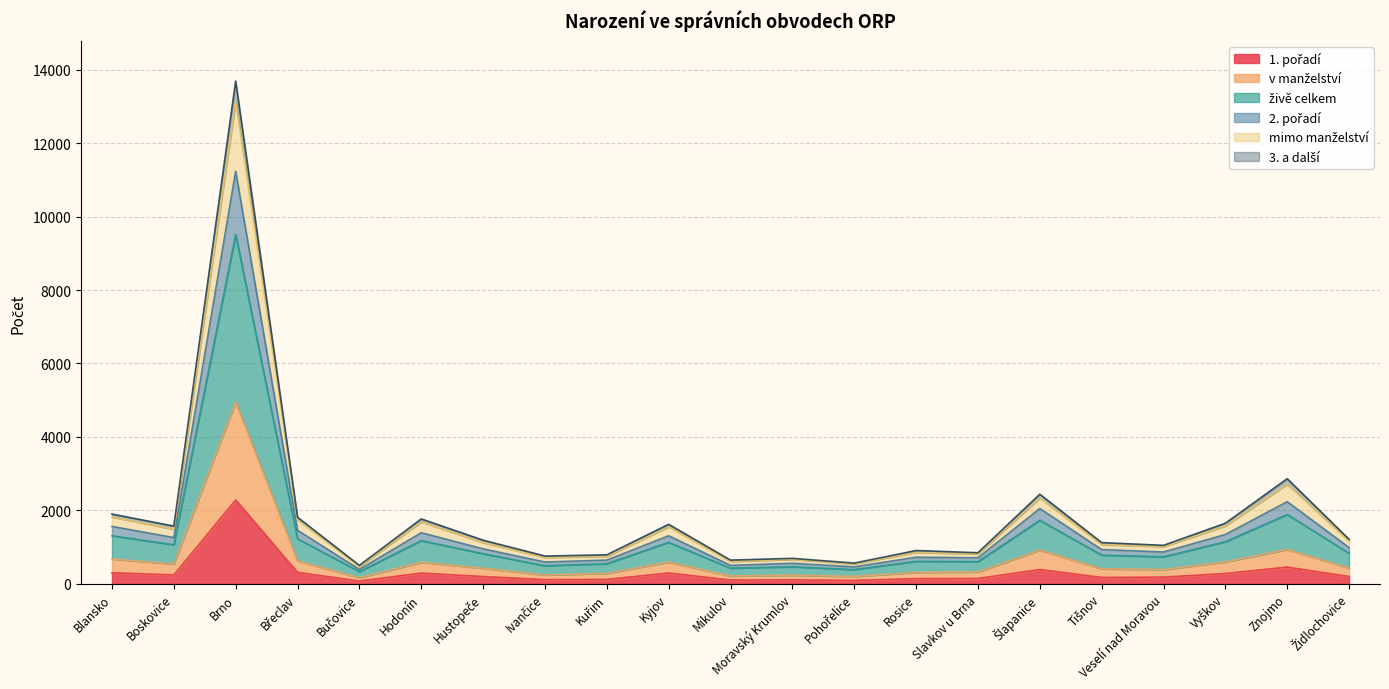

Between Moravský Krumlov and Šlapanice, which is larger?

Šlapanice